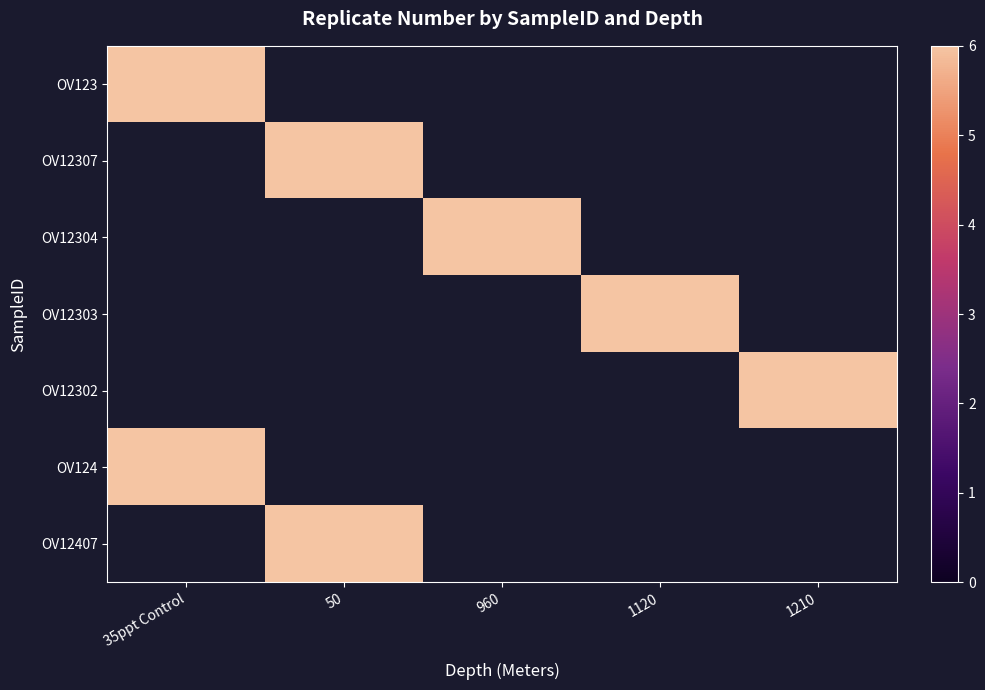

Is the value of 960 at 4 greater than the value of 1120 at 2?

Yes